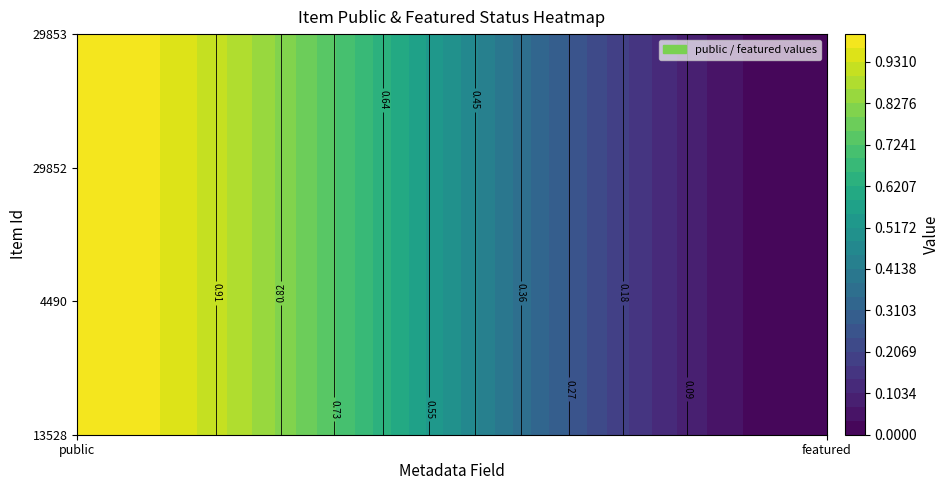

Reading right to left, what are all the values shown in this chart?

13528: 4490=0	13528=1
4490: 4490=0	13528=1
29852: 4490=0	13528=1
29853: 4490=0	13528=1